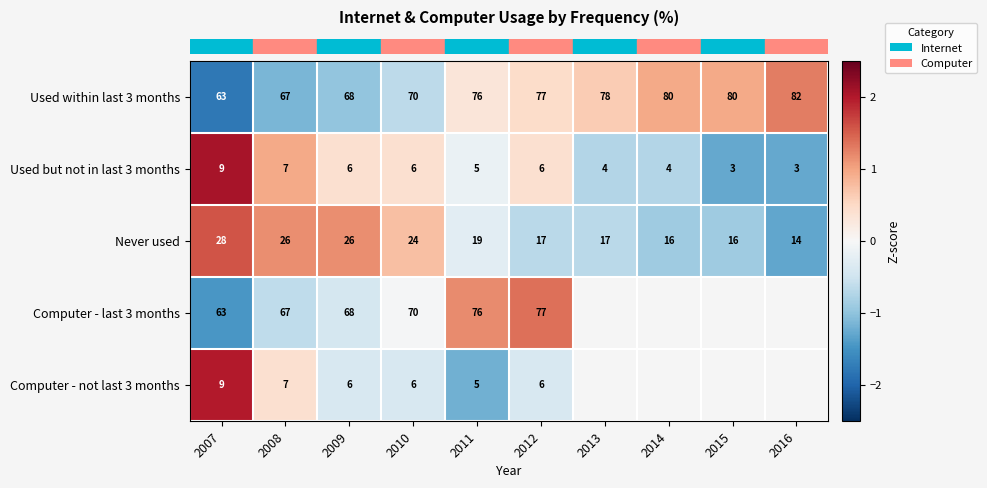

Rank the categories by row_0 value from highest to lowest.

2016, 2014, 2015, 2013, 2012, 2011, 2010, 2009, 2008, 2007